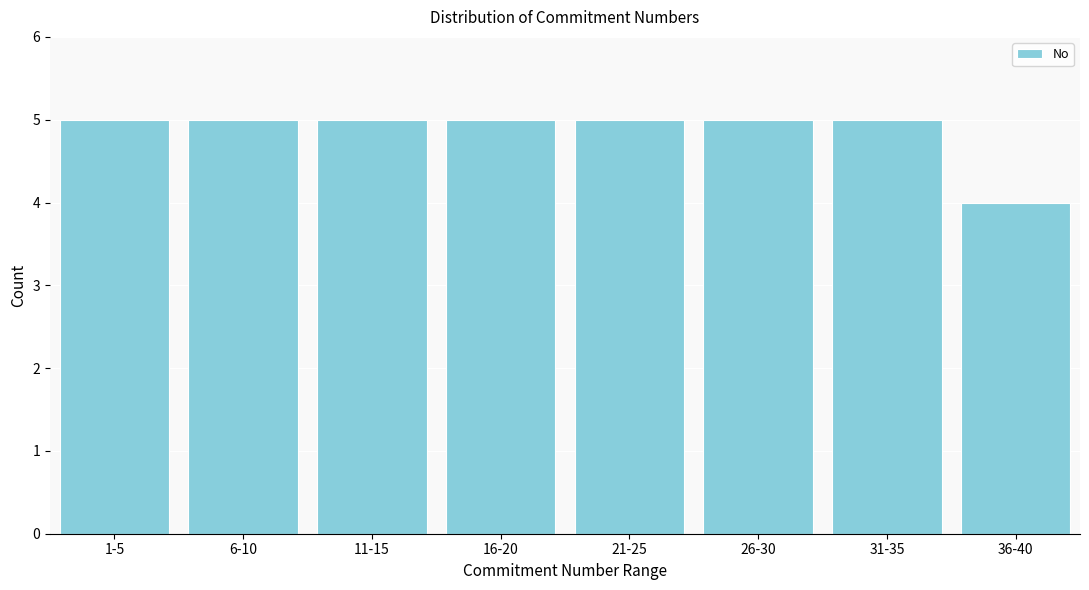

Reading left to right, extract all data points from this chart.

1-5=5	6-10=5	11-15=5	16-20=5	21-25=5	26-30=5	31-35=5	36-40=4